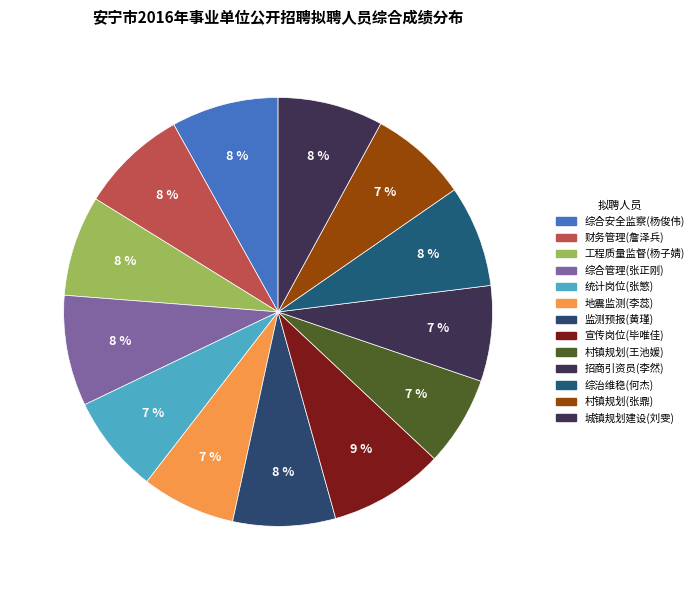

Is it true that 城镇规划建设(刘雯) is 8% of the pie?

True